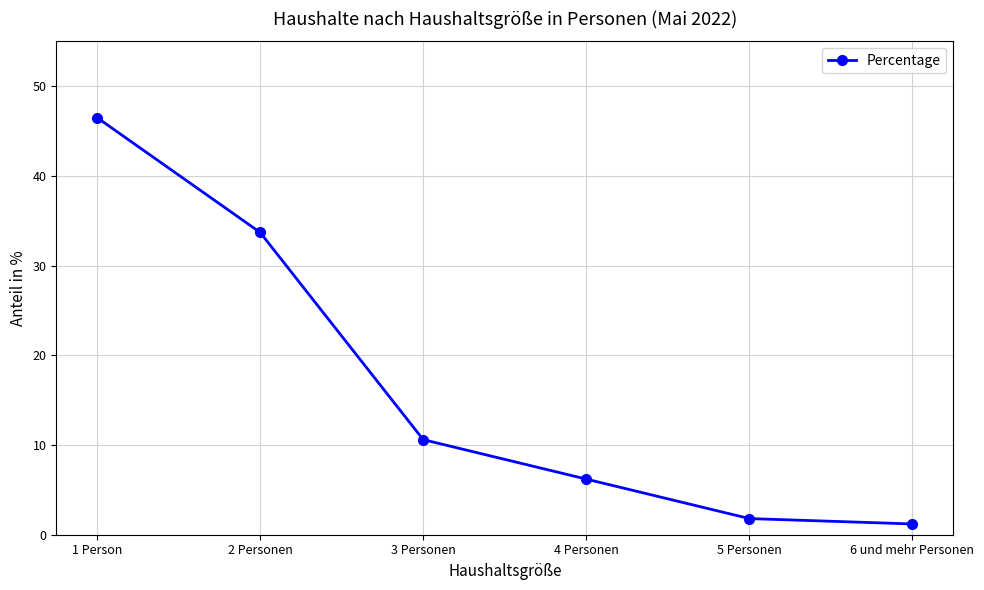

What is the difference between the maximum and minimum values?

45.3